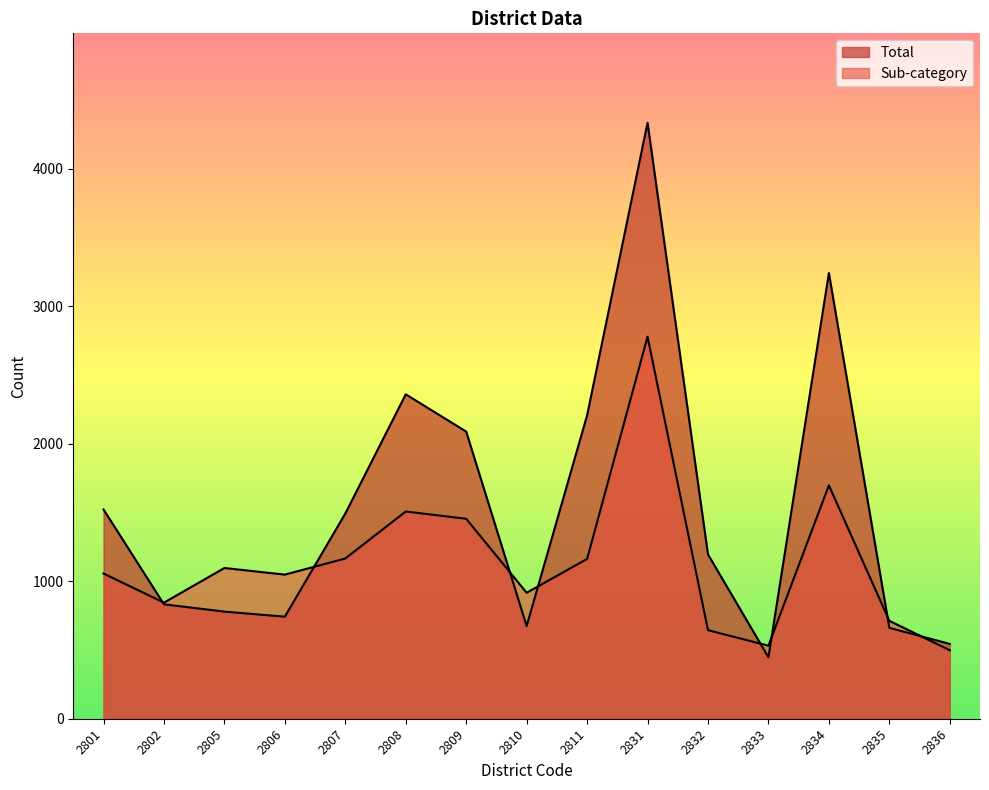

What is the lowest value of the Sub-category series?

498